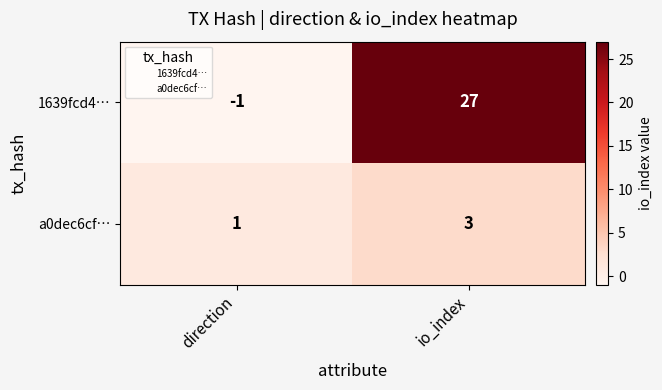

Reading left to right, transcribe all the data shown in this chart.

1639fcd4…: direction=-1	io_index=27
a0dec6cf…: direction=1	io_index=3